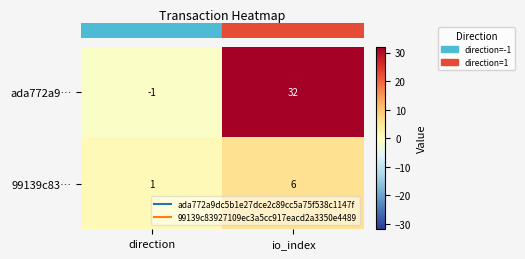

Between direction and io_index, which series saw the biggest shift?

ada772a9…